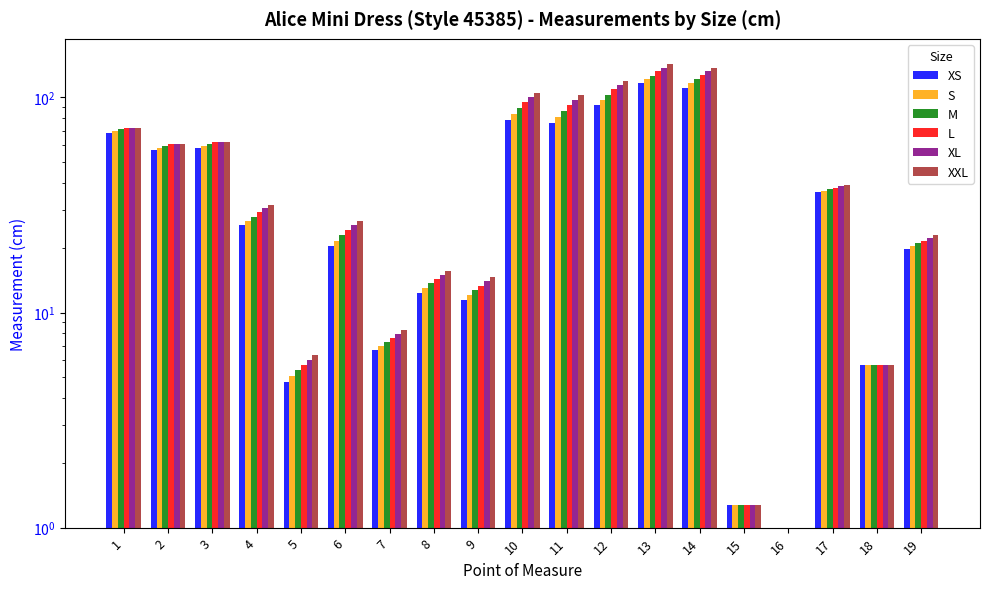

Is it true that XL equals 90.1 at 3?

False